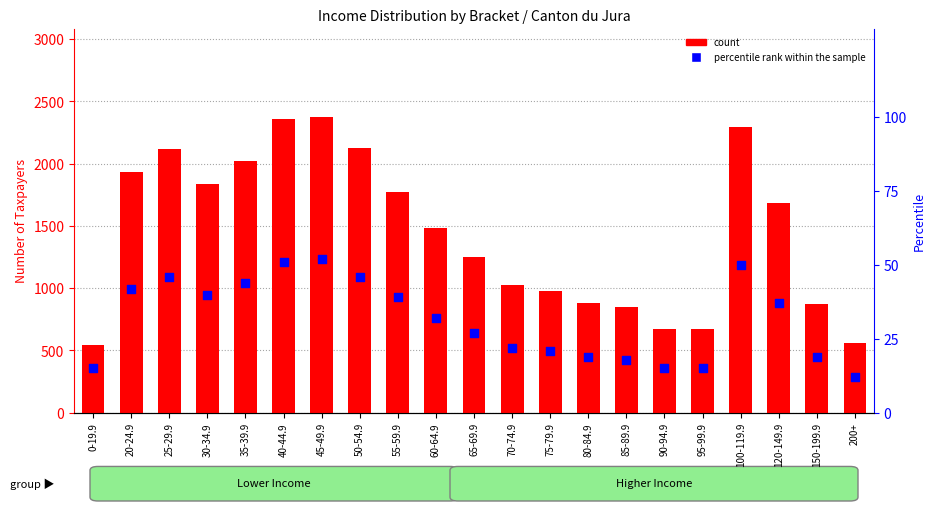

At how many categories does at least one series exceed 47?

21